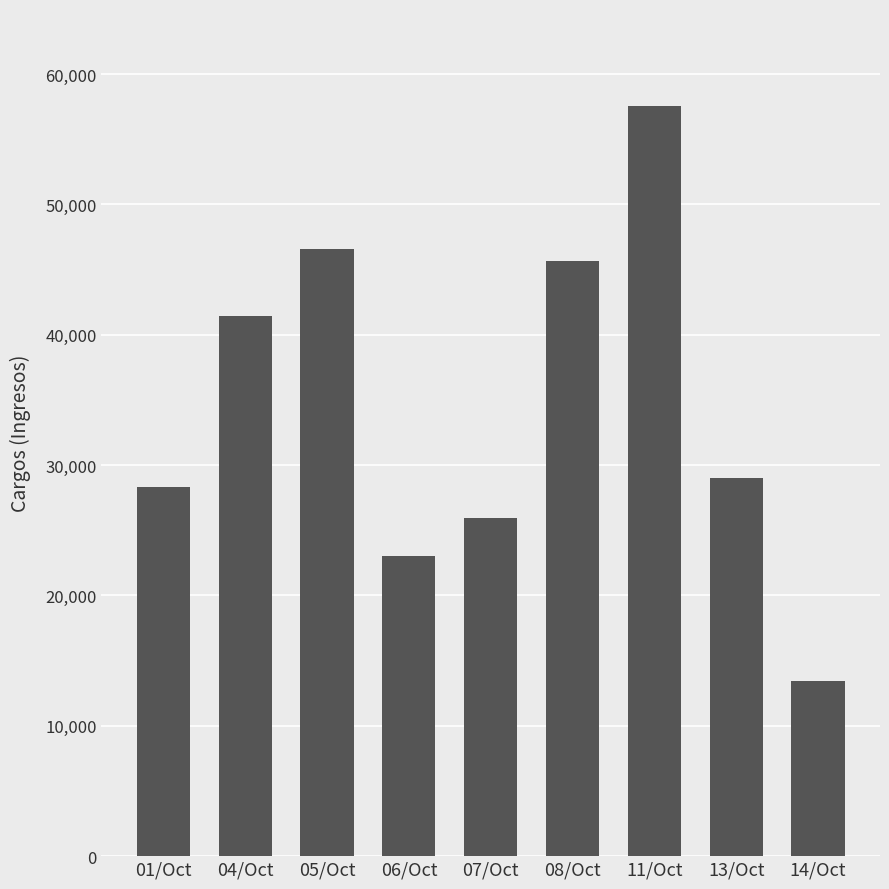

How many values are below 29020?

4